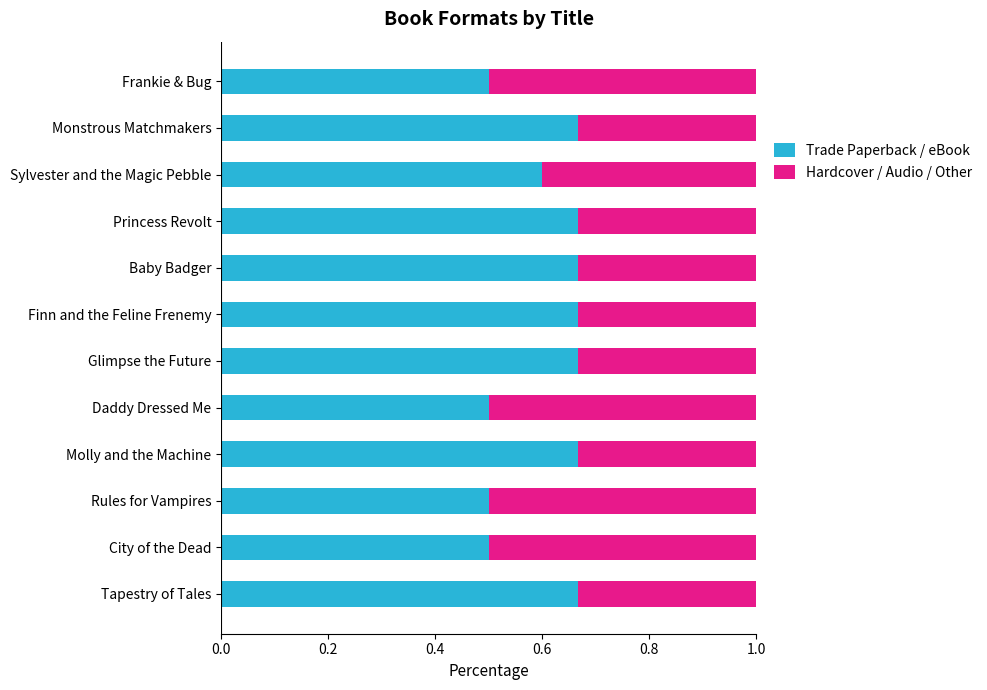

What is the lowest value of the Trade Paperback / eBook series?

0.5